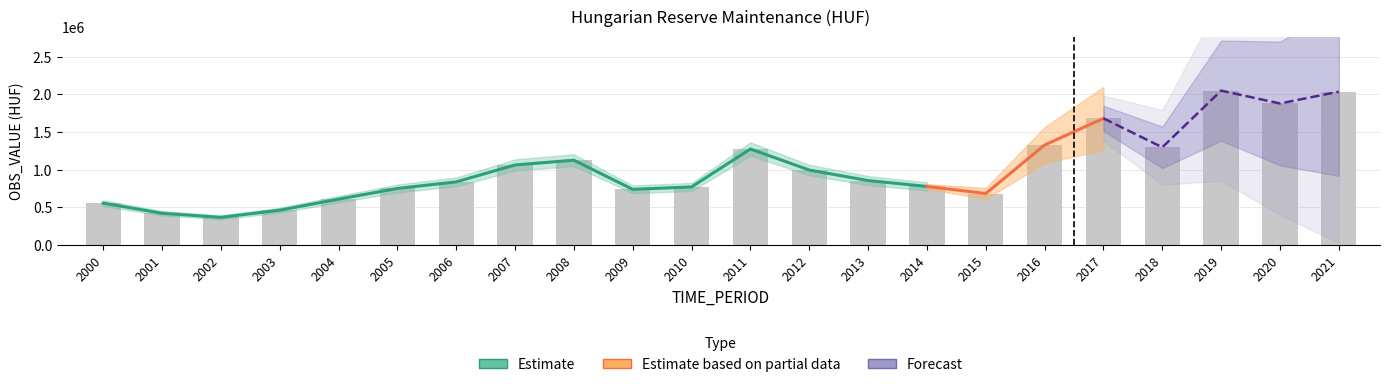

Reading left to right, extract all data points from this chart.

2000=554600.0	2001=420356.6	2002=365992.2	2003=461174.0	2004=607929.0	2005=750010.0	2006=837519.0	2007=1062585.0	2008=1125611.0	2009=738163.0	2010=770495.0	2011=1274615.0	2012=995137.0	2013=855279.0	2014=776887.0	2015=682758.0	2016=1327661.0	2017=1681696.0	2018=1297179.0	2019=2050621.0	2020=1880076.0	2021=2036542.0